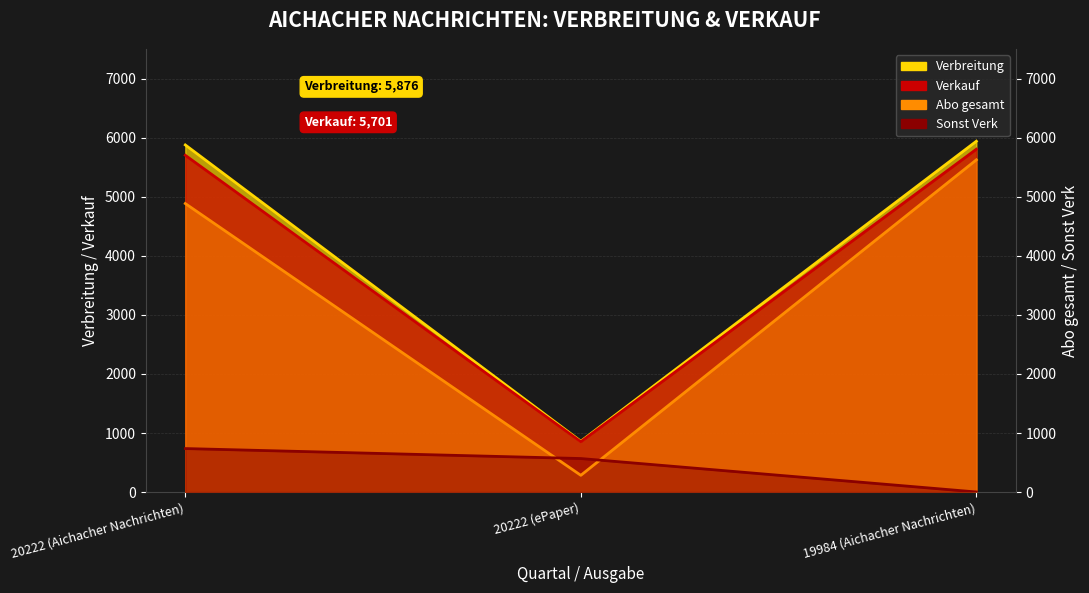

Reading left to right, transcribe all the data shown in this chart.

Verbreitung: 5876	861	5939
Verkauf: 5701	852	5804
Abo gesamt: 4884	284	5624
Sonst Verk: 737	568	2